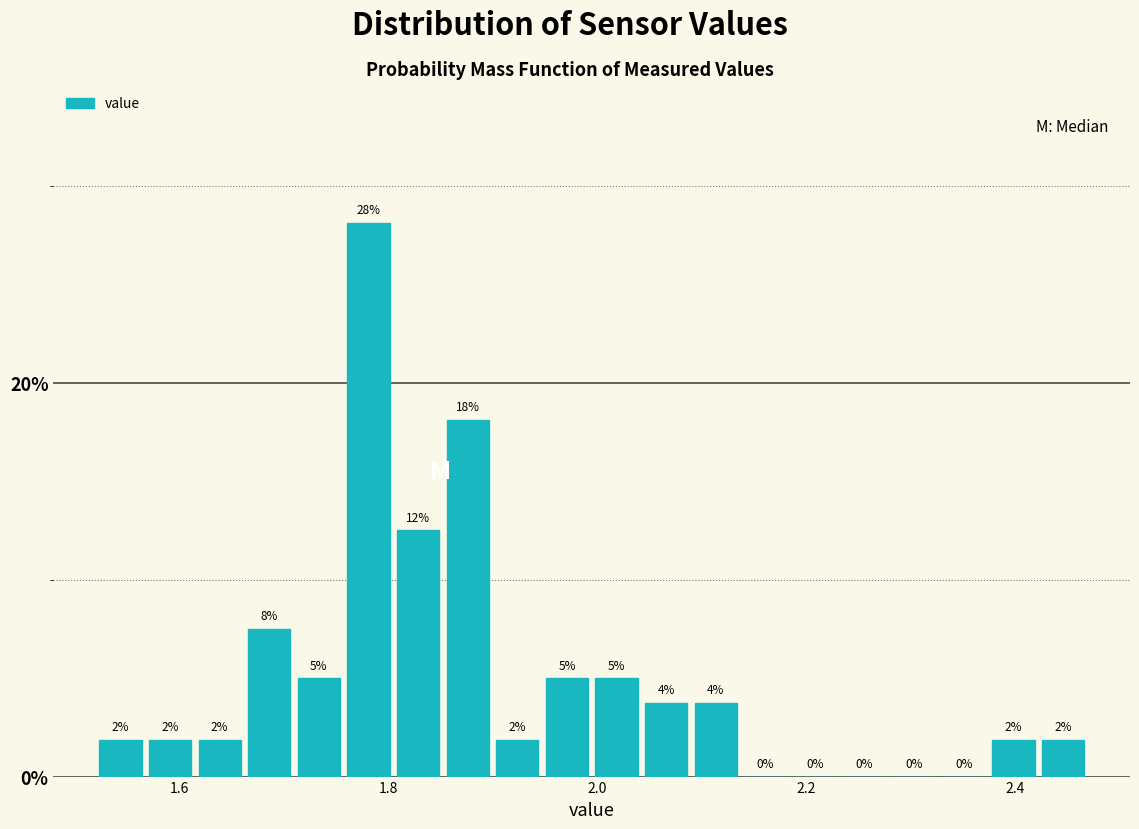

Around what value on the x-axis is the tallest bar? Give the approximate position of its centre, as read against the axis.

1.78